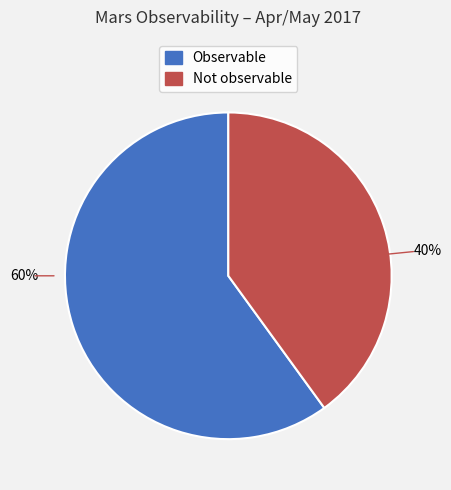

Count the number of slices in the pie.

2